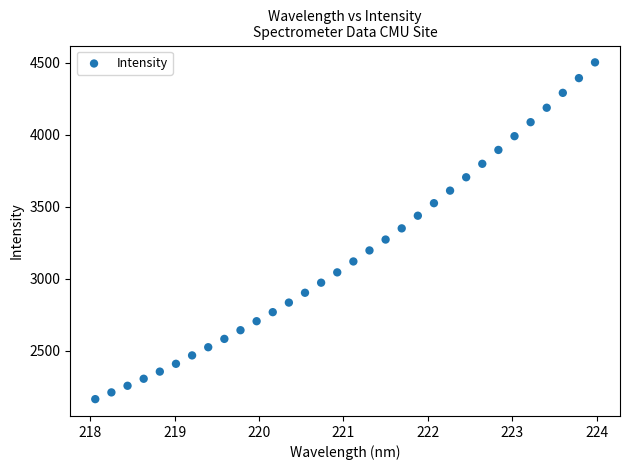

What is the range of Y values (max minus min)?

2339.0